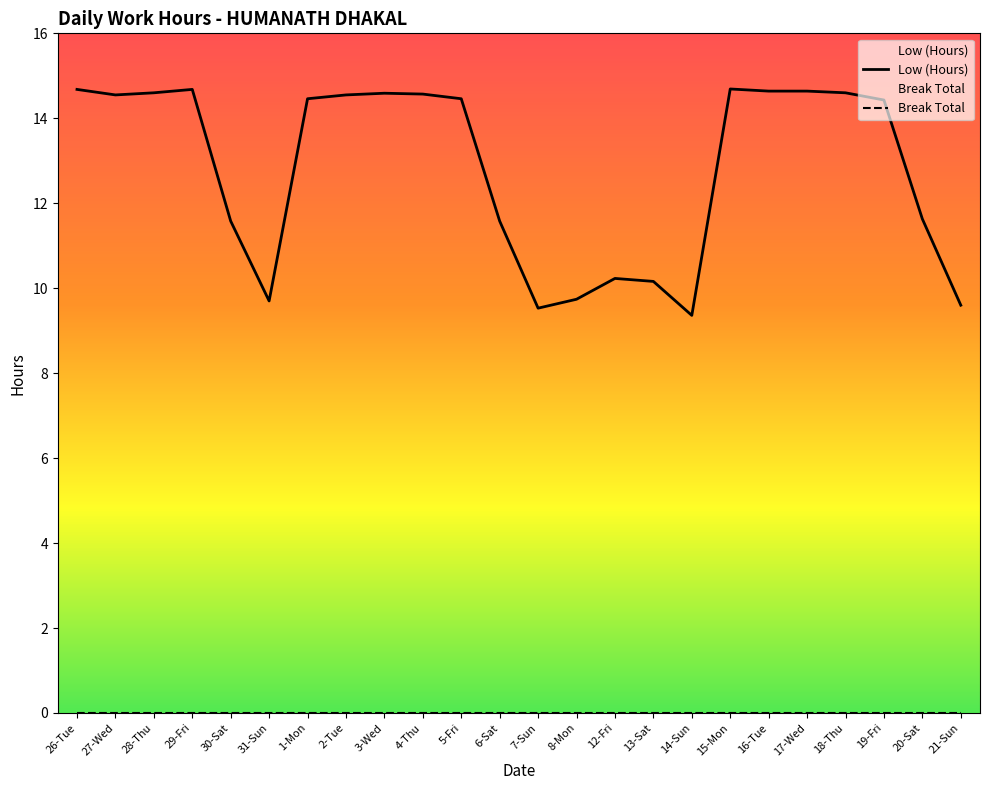

What is the label of the 15th point from the left?

12-Fri